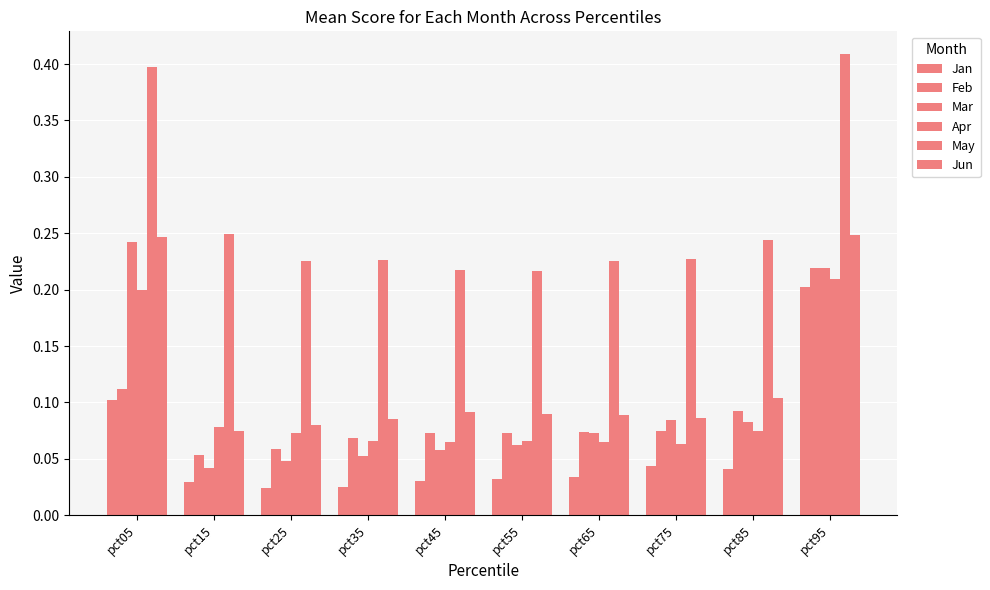

Rank the series at pct95 from highest to lowest value.

May, Jun, Mar, Feb, Apr, Jan